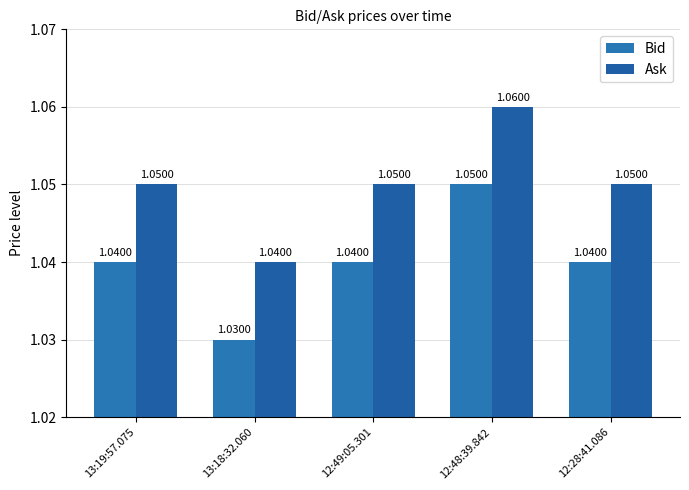

What is the minimum value for Ask?

1.0